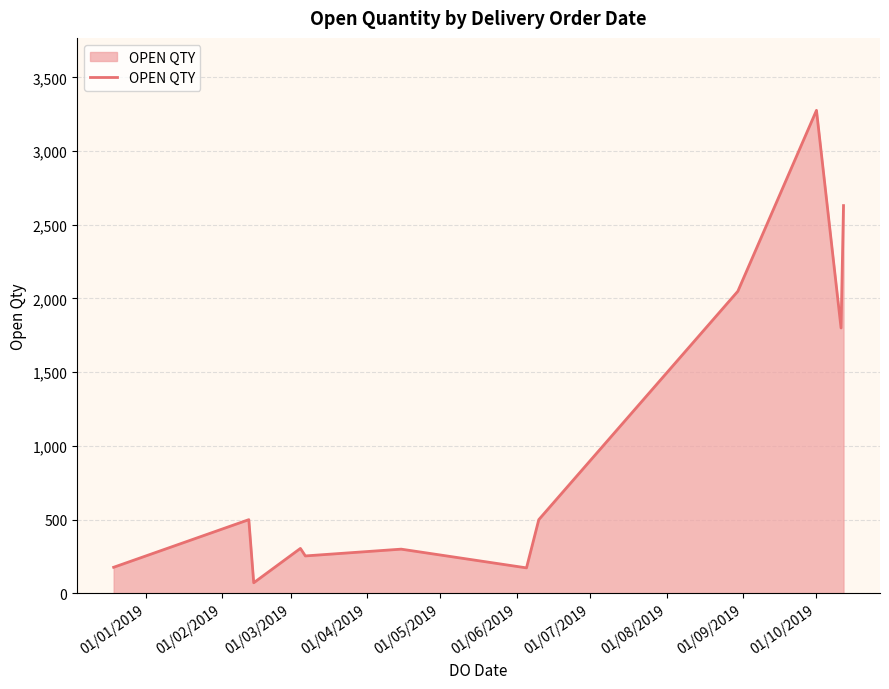

What is the difference between the maximum and minimum values?

3204